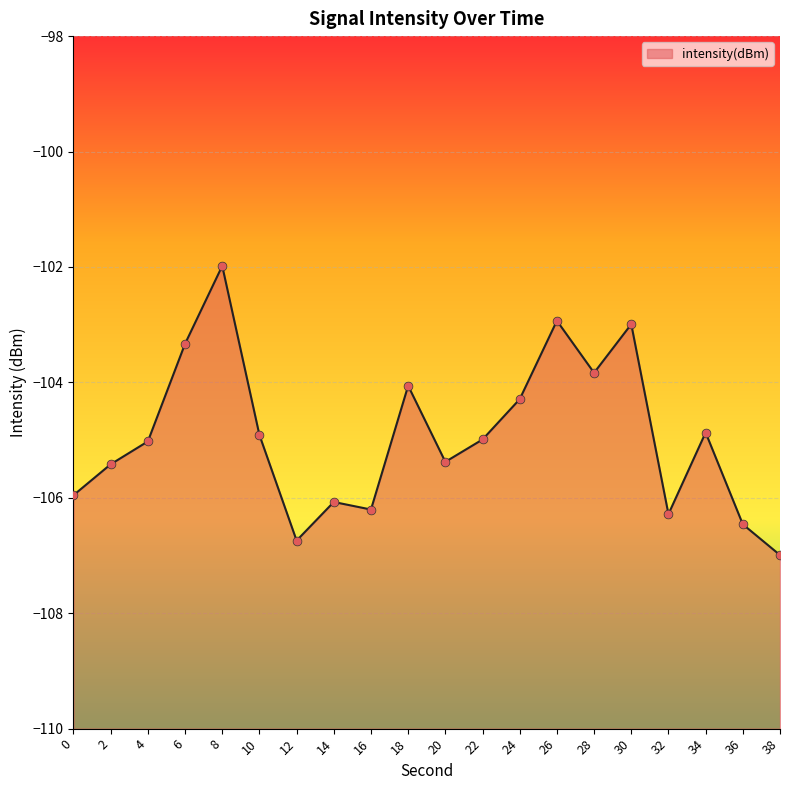

Between 8 and 30, which is larger?

8